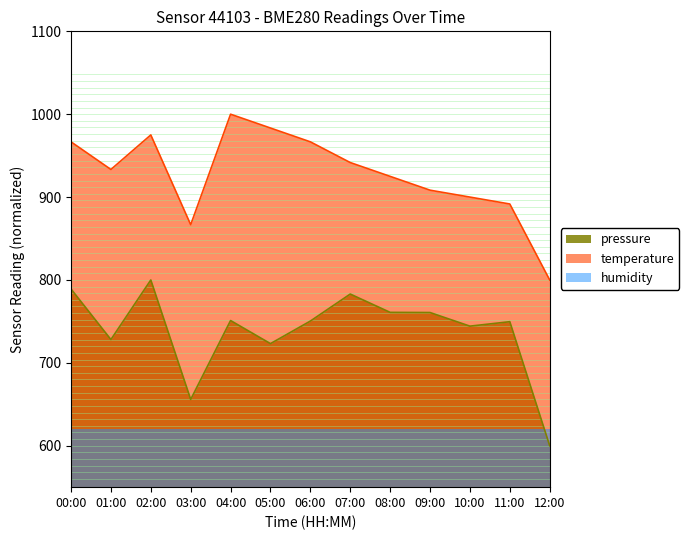

Count the number of categories in the chart.

13